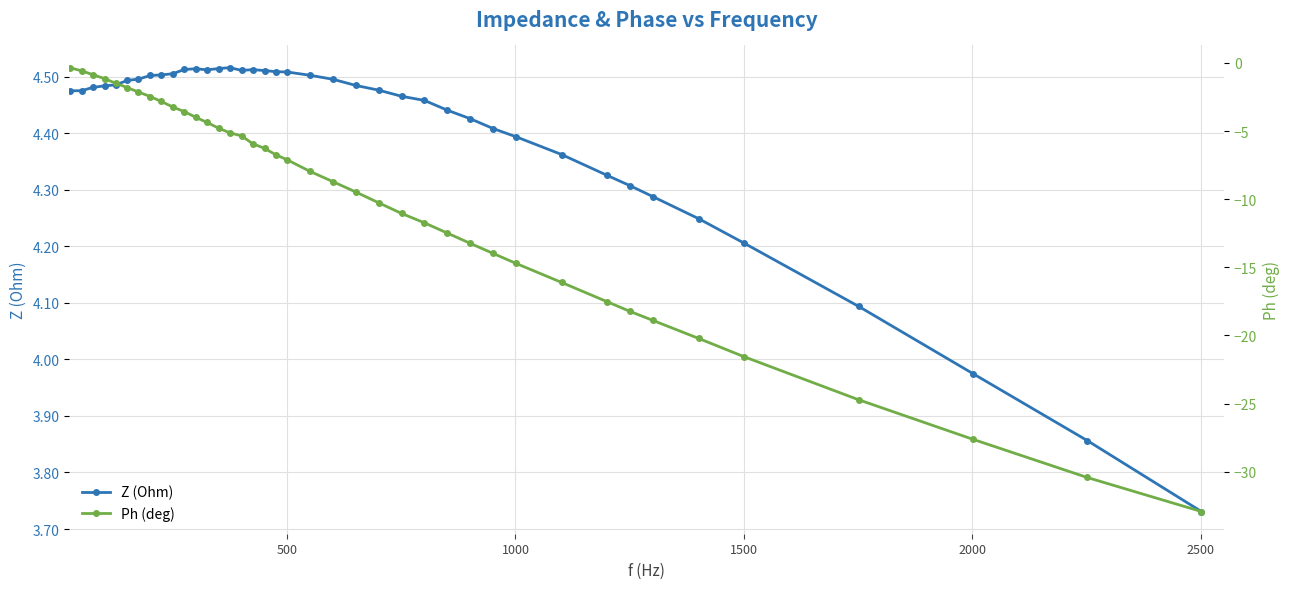

In Z (Ohm), how many points are higher than both neighbors (excluding endpoints)?

3